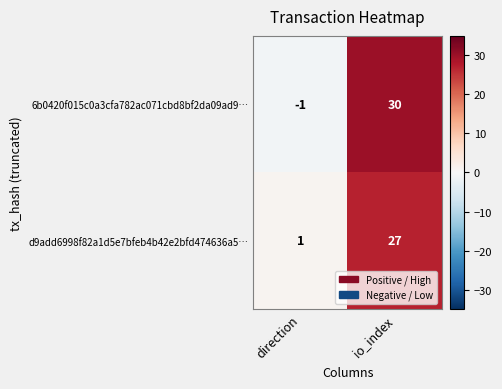

Where is 6b0420f015c0a3cfa782ac071cbd8bf2da09ad9… nearest to the value 14?

direction